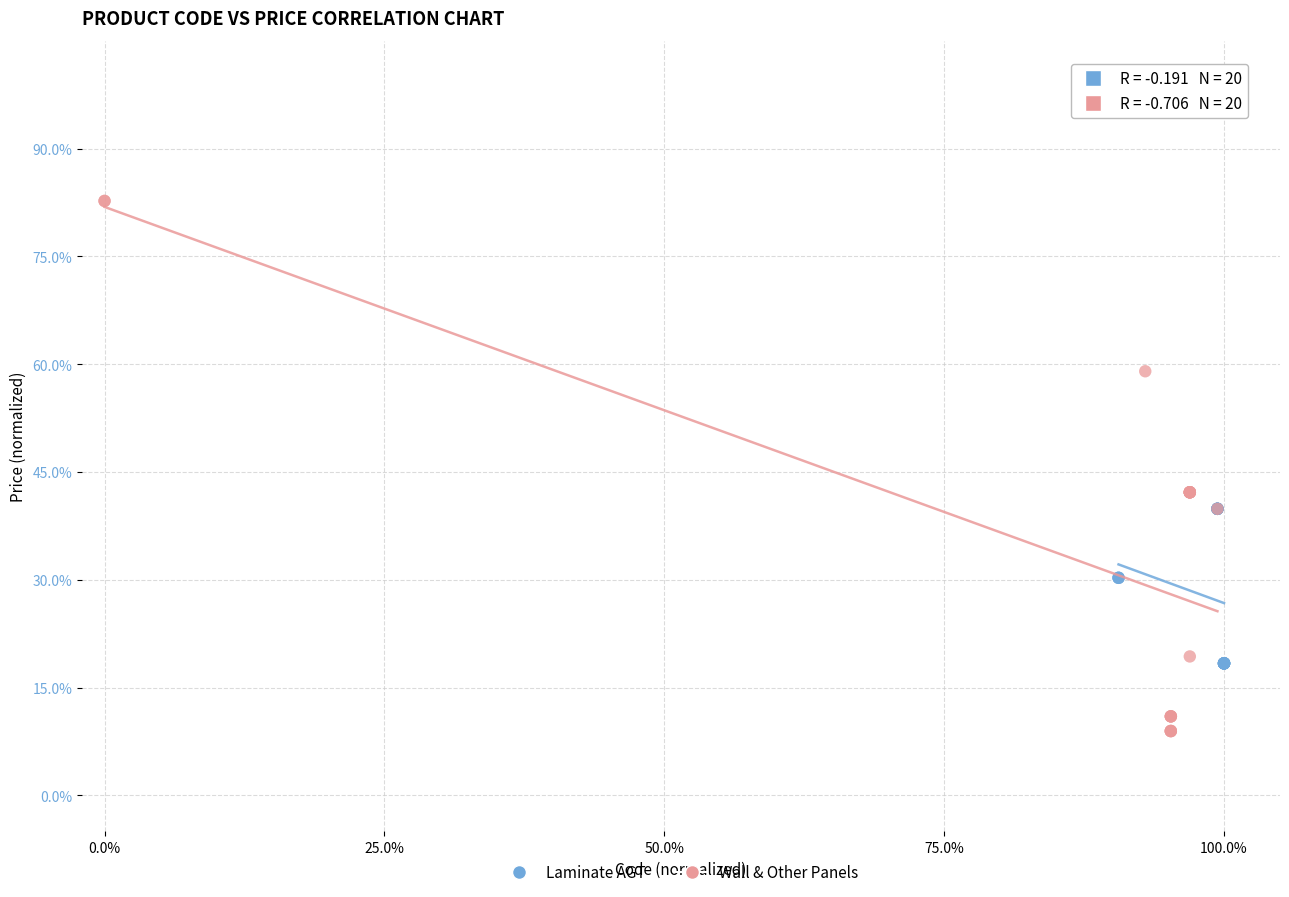

Which series has the widest spread of Y values?

Wall & Other Panels